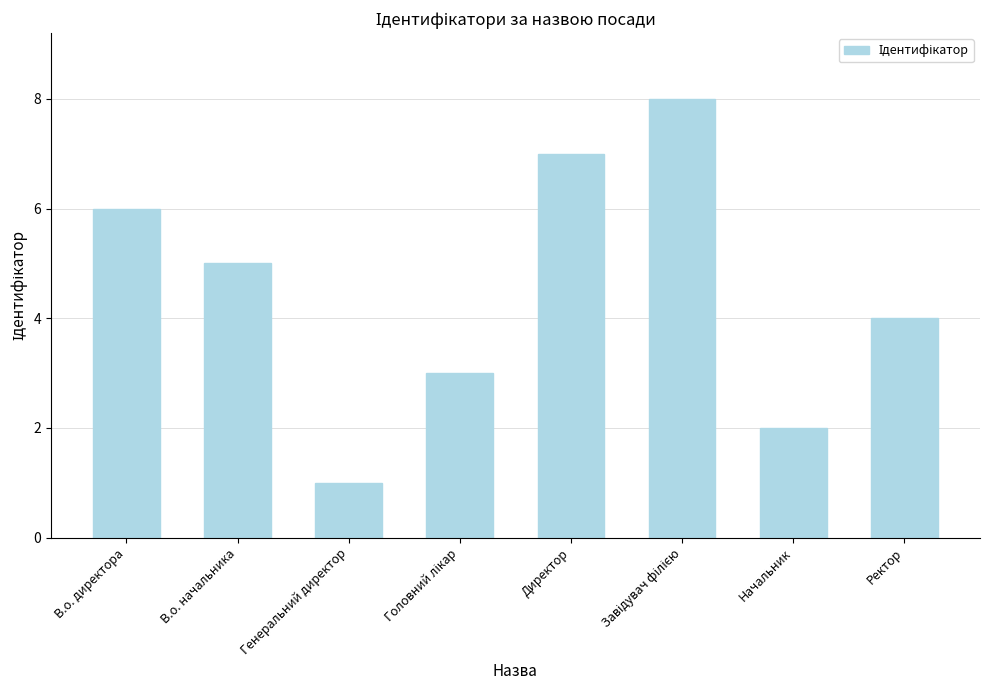

Where does the data first go above 5?

В.о. директора